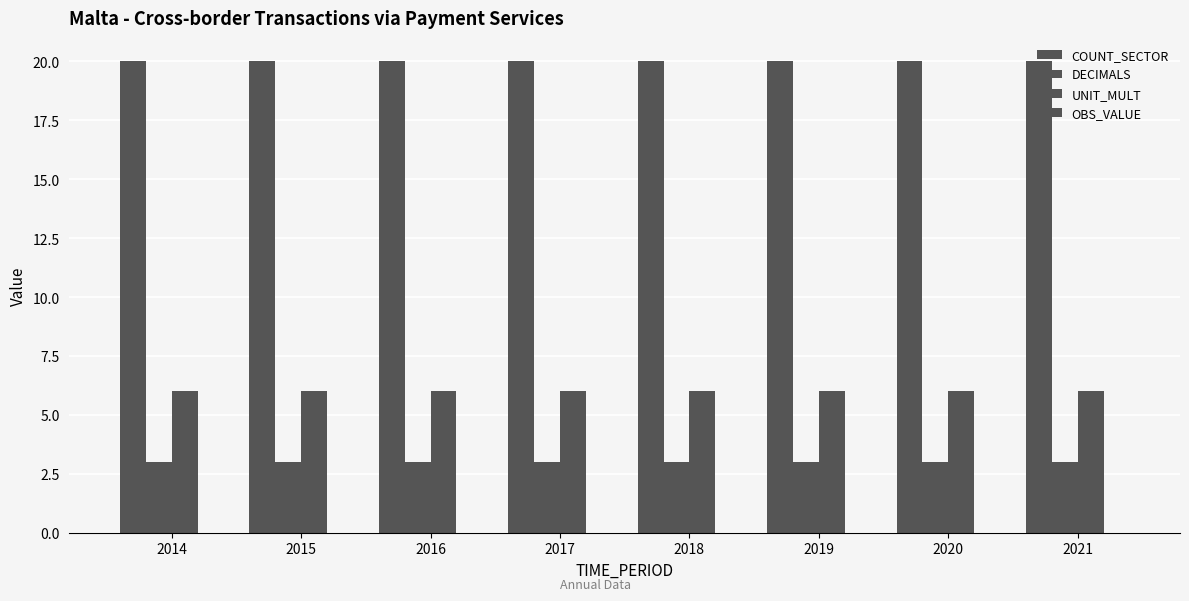

What is the value of the DECIMALS bar at the 6th from the left?

3